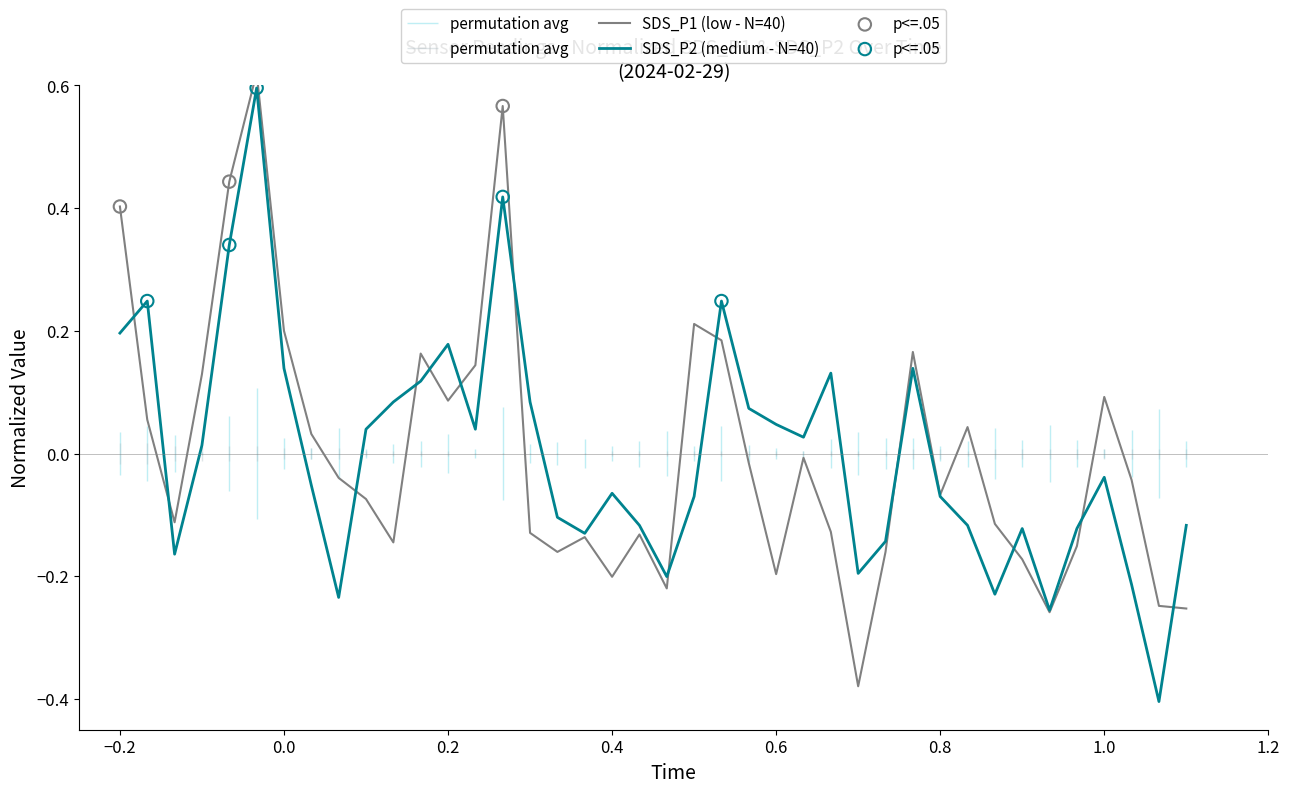

At how many categories does at least one series exceed 0?

23